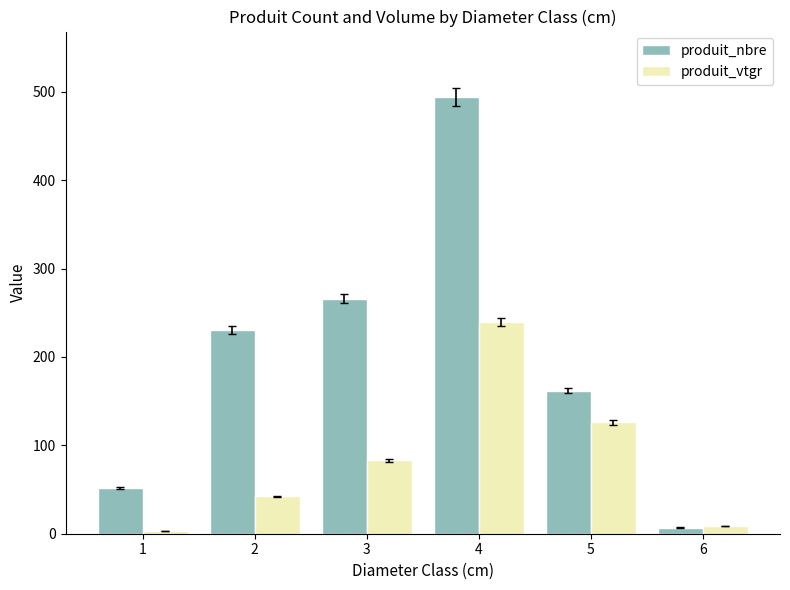

Reading left to right, extract all data points from this chart.

produit_nbre: 1=52.0	2=230.0	3=266.0	4=494.0	5=162.0	6=7.0
produit_vtgr: 1=2.7	2=42.2	3=83.3	4=239.5	5=125.8	6=9.0